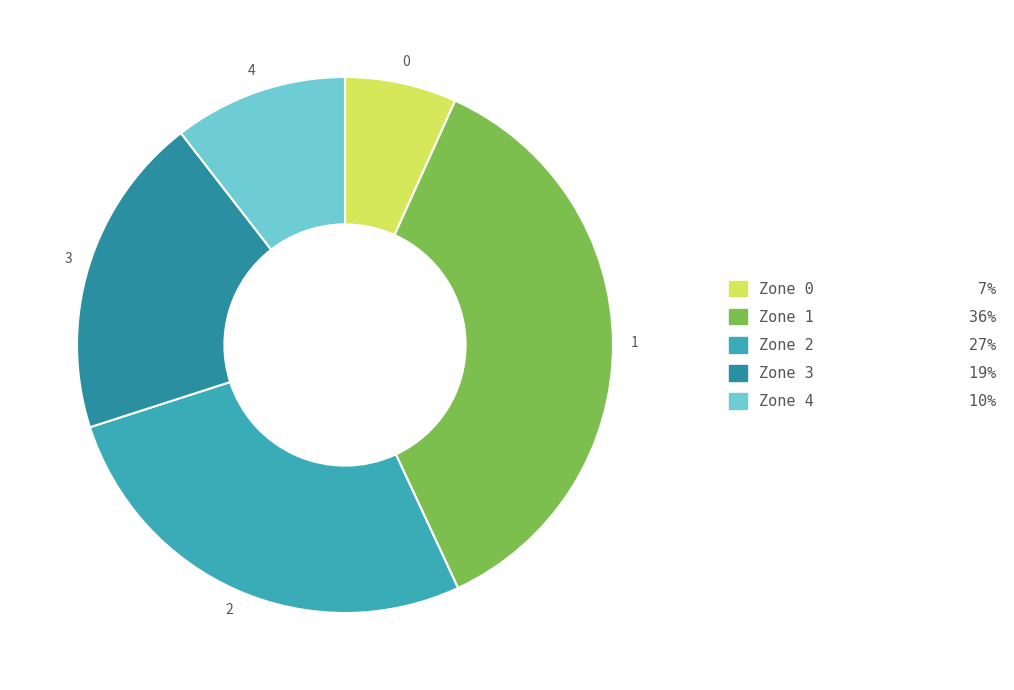

True or false: Zone 1 36% accounts for 36% of the total.

True